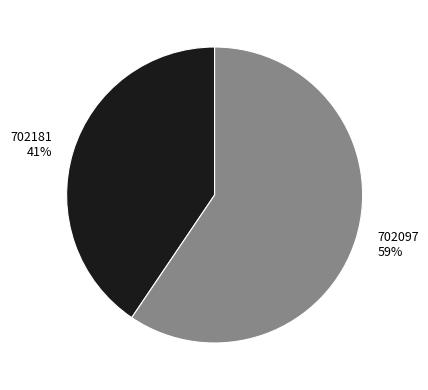

What is the largest slice in the pie chart?

702097